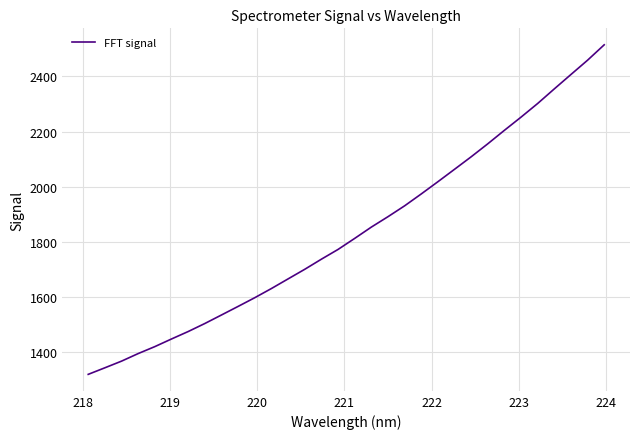

What is the smallest value displayed?

1319.7